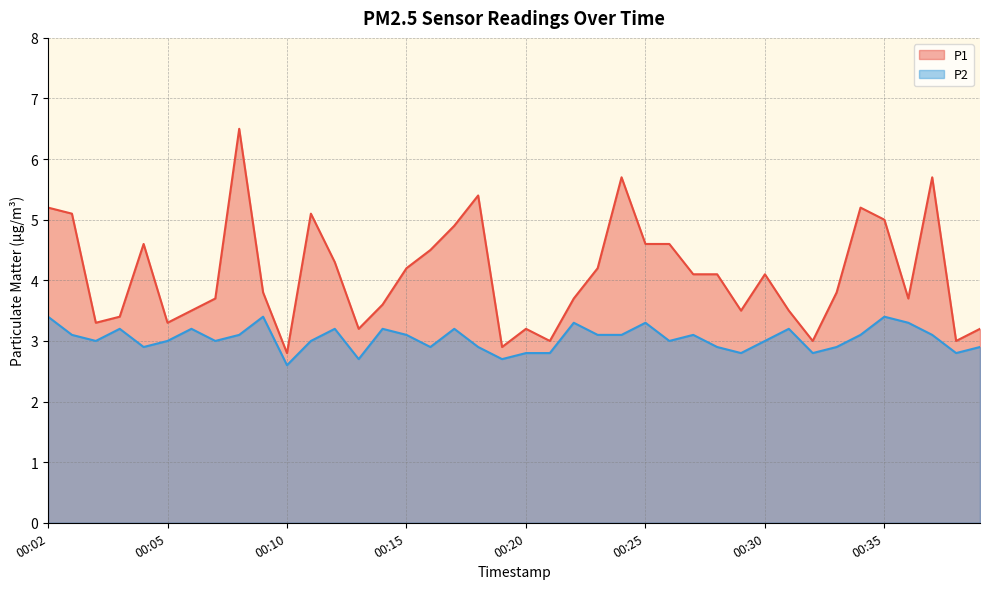

What is the sum of the P1 values at 00:35 and 00:31?

8.5